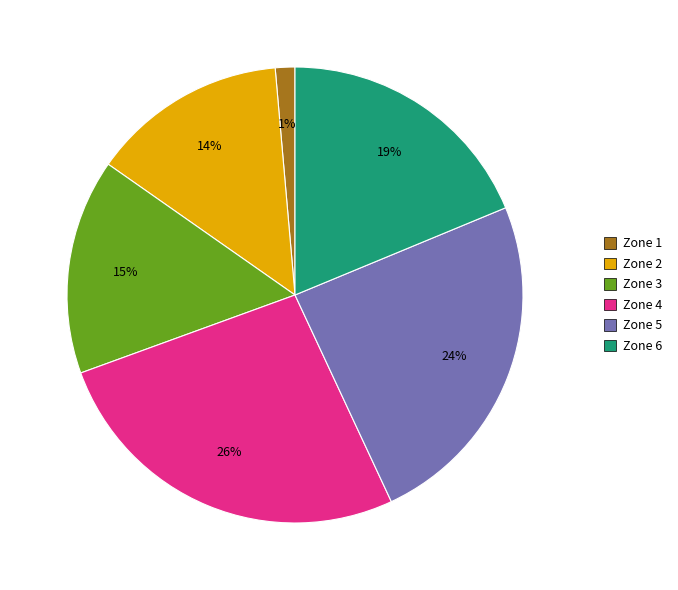

What percentage is the Zone 3 slice, to the nearest percent?

15%